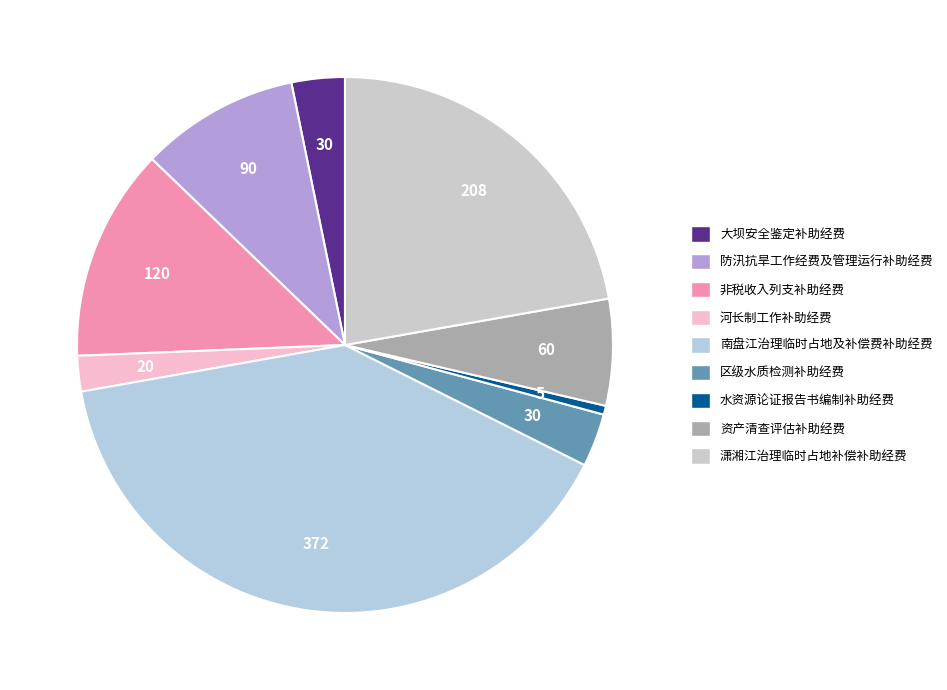

Is the sum of 区级水质检测补助经费 and 水资源论证报告书编制补助经费 greater than half?

No